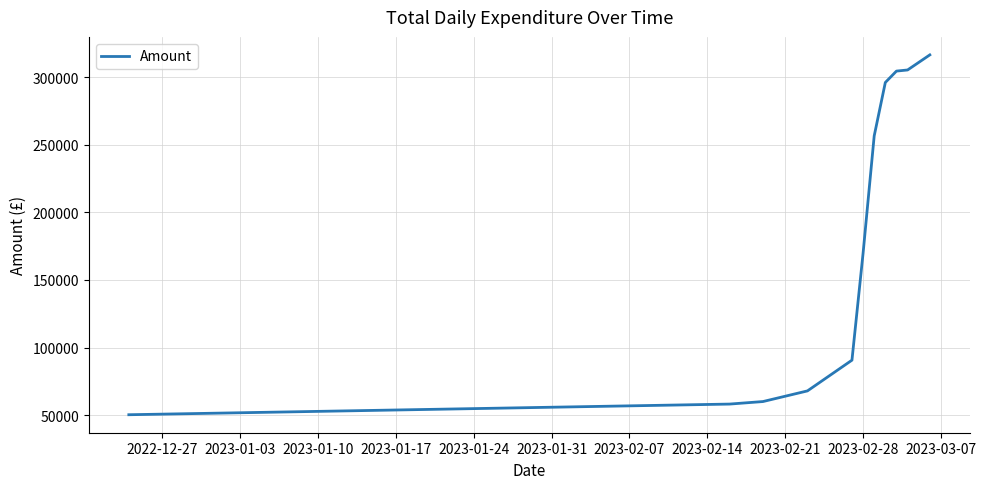

What is the average value?

179580.8